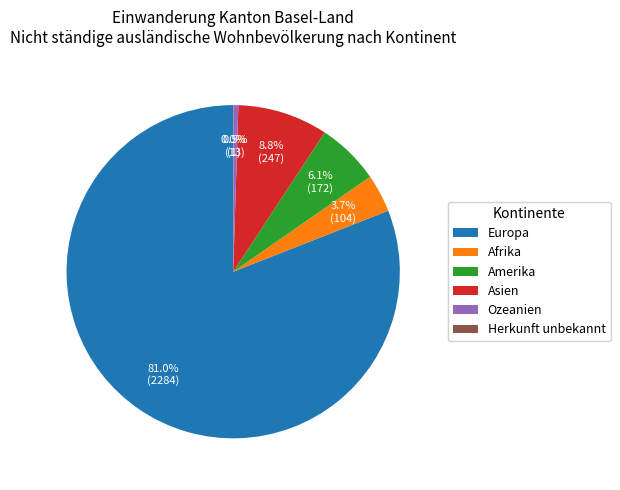

To the nearest percent, what is the combined percentage of Ozeanien and Amerika?

7%